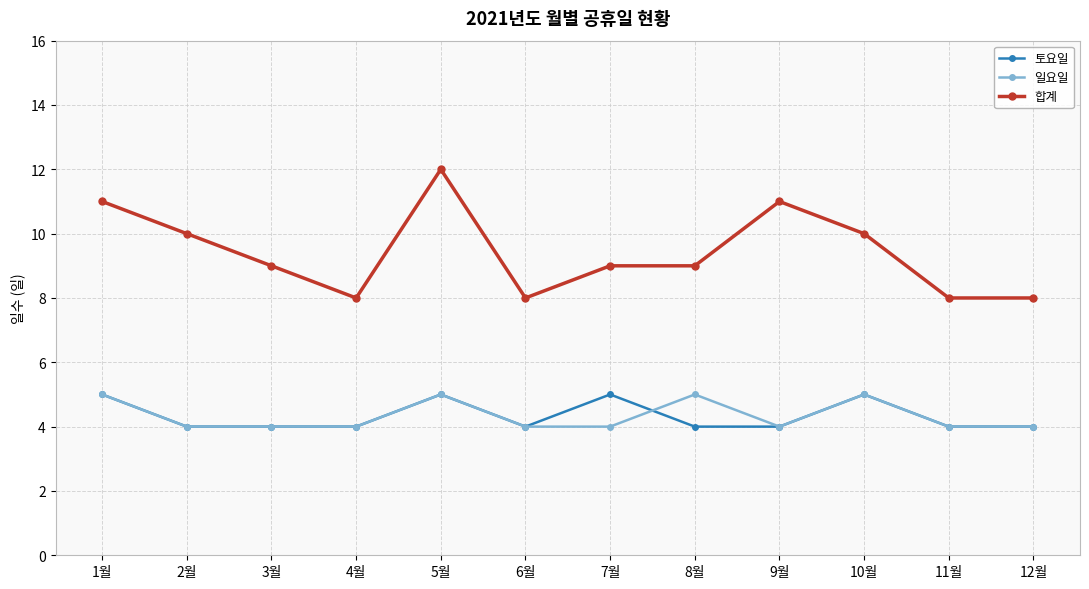

What is the label of the 3rd point from the right?

10월